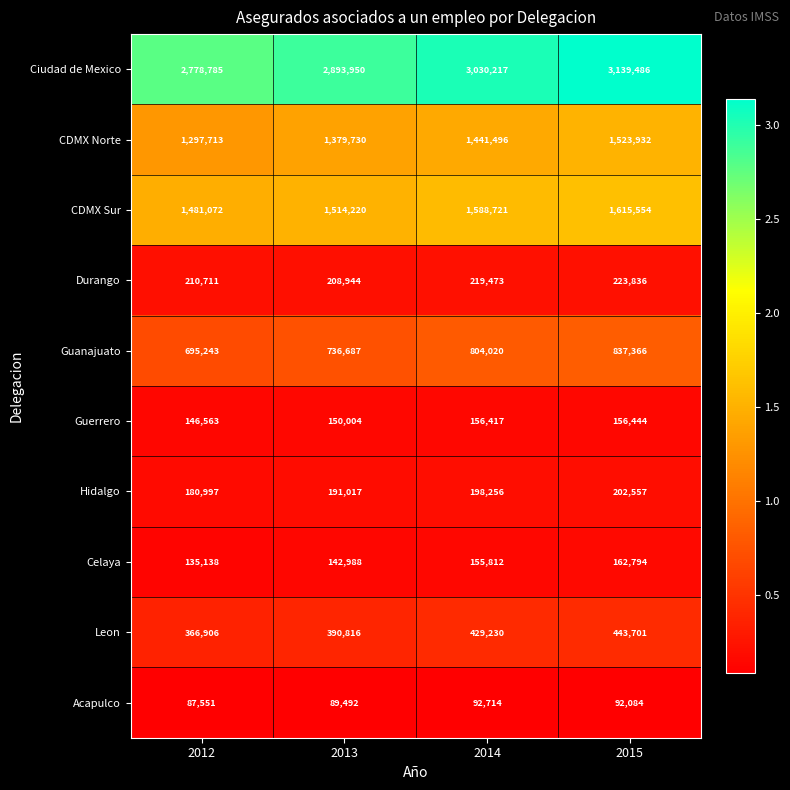

Which series has the widest spread of values?

Ciudad de Mexico